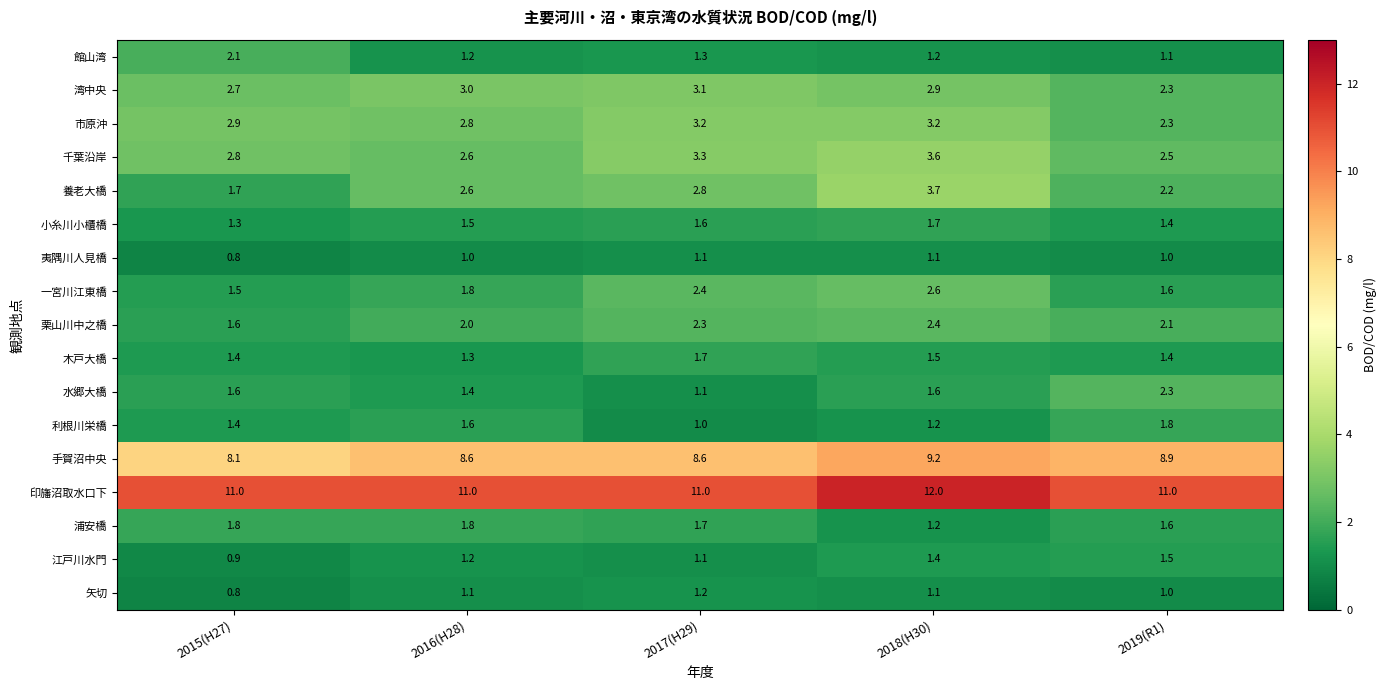

What is the minimum value for 手賀沼中央?

8.1